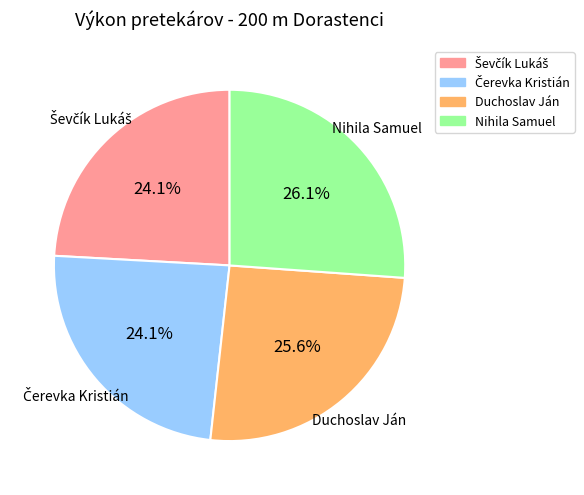

Count the number of slices in the pie.

4